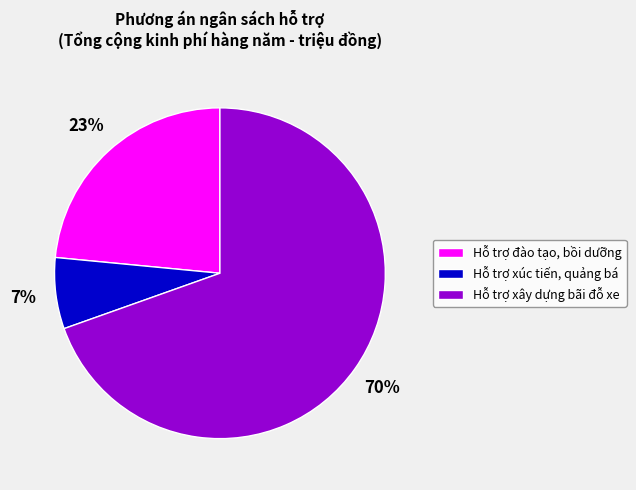

How many slices are in this pie chart?

3